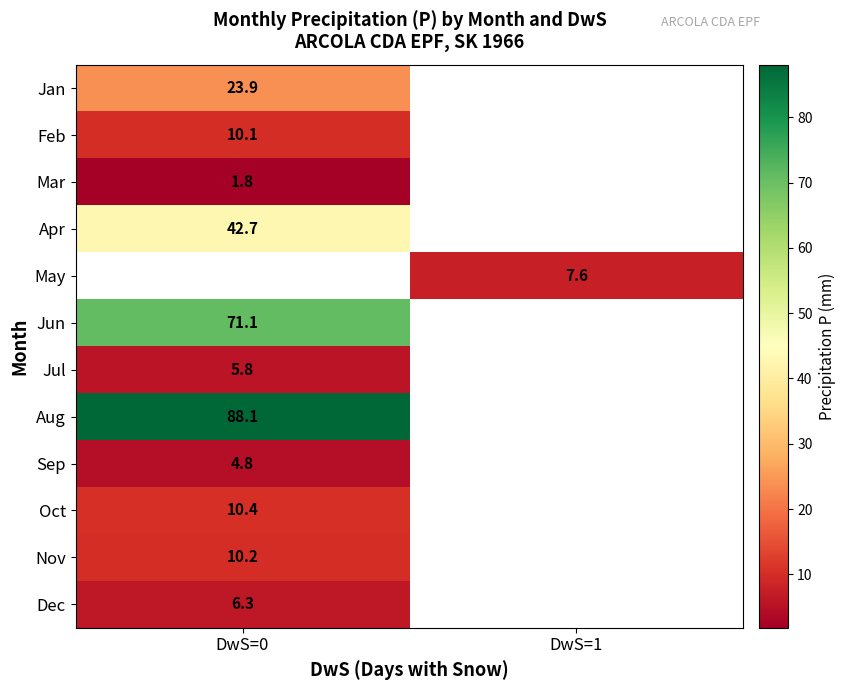

The value of Jul at DwS=0 is 1.6. True or false?

False